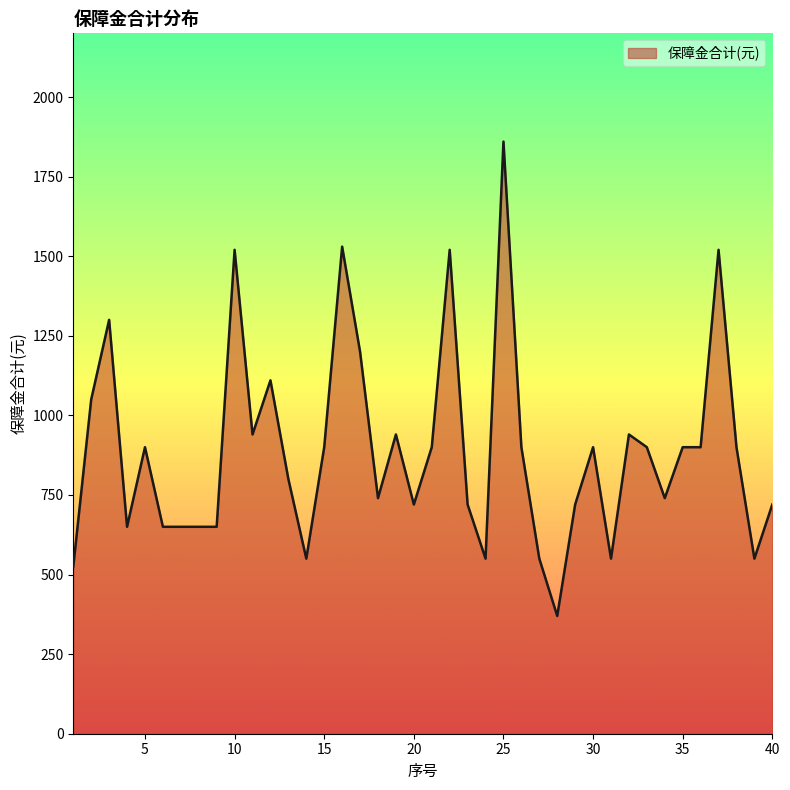

What is the greatest value displayed?

1860